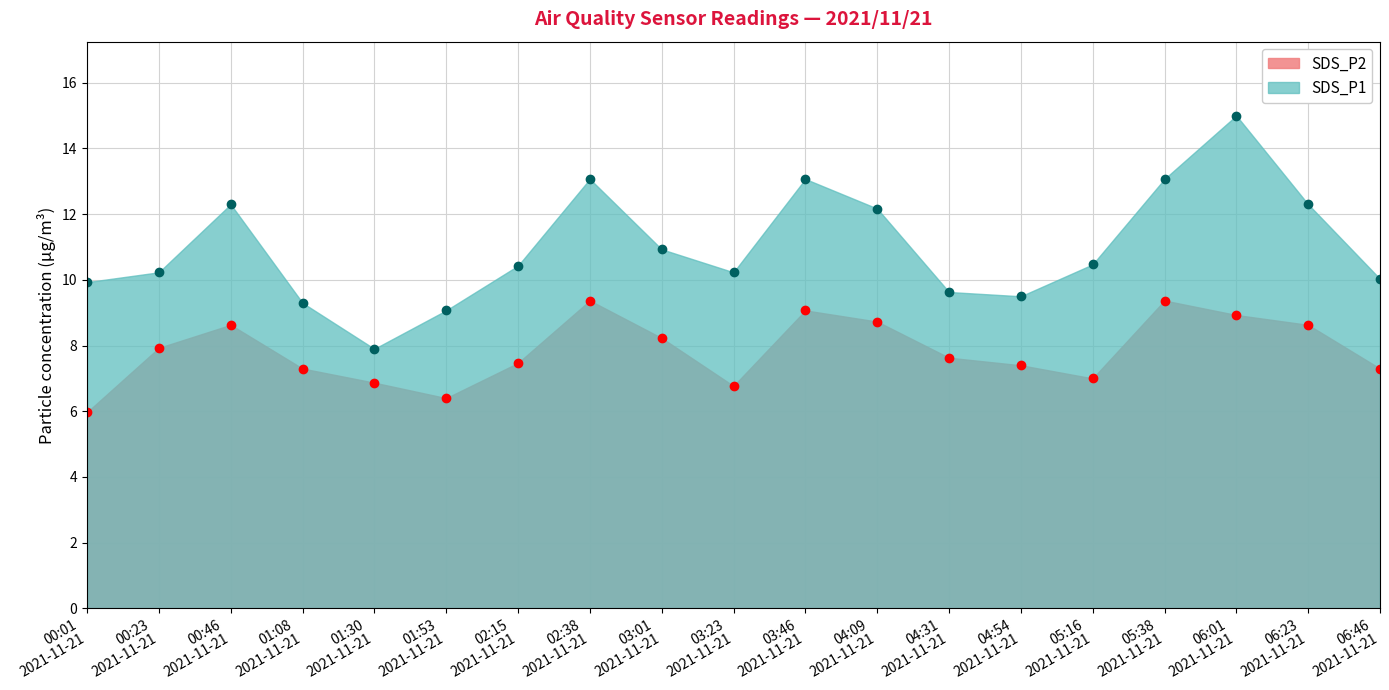

At which category does SDS_P2 reach its first local valley?

01:53
2021-11-21